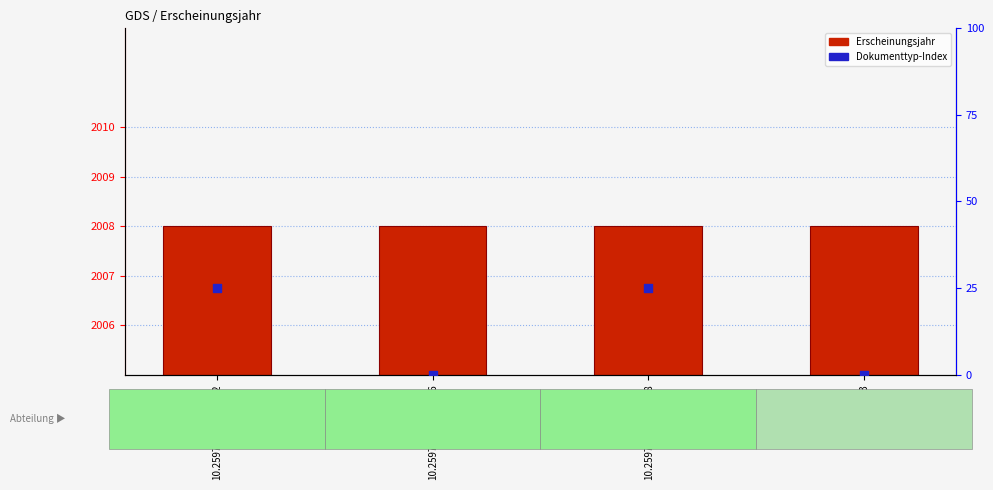

Which series has the largest Y range (max minus min)?

Dokumenttyp-Index